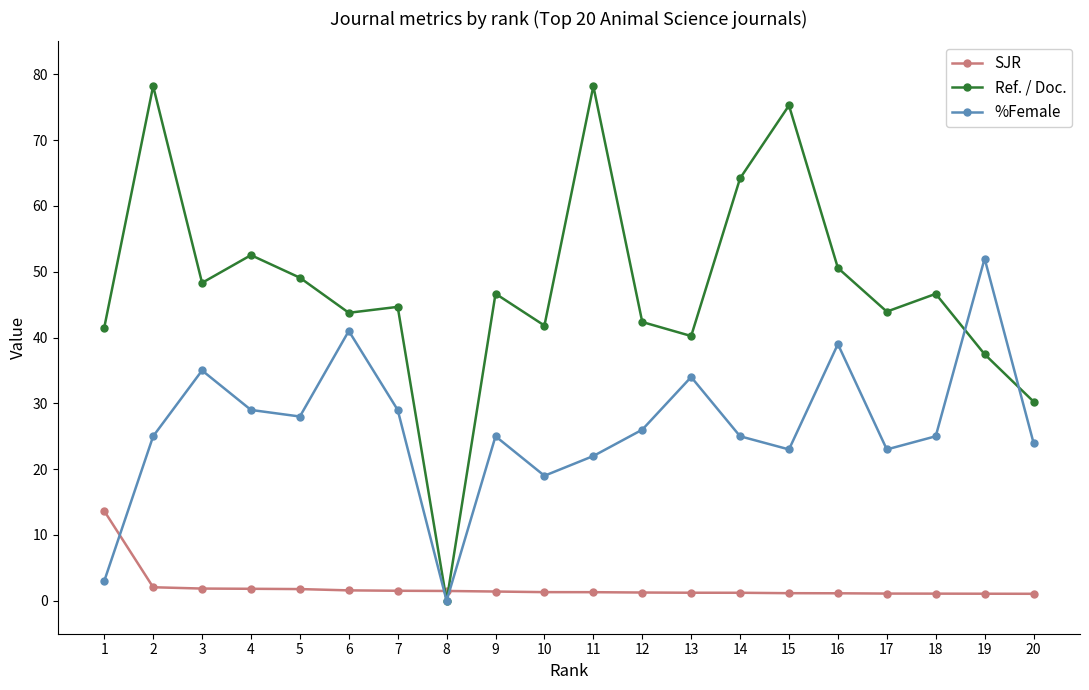

True or false: SJR and Ref. / Doc. cross at least once.

True